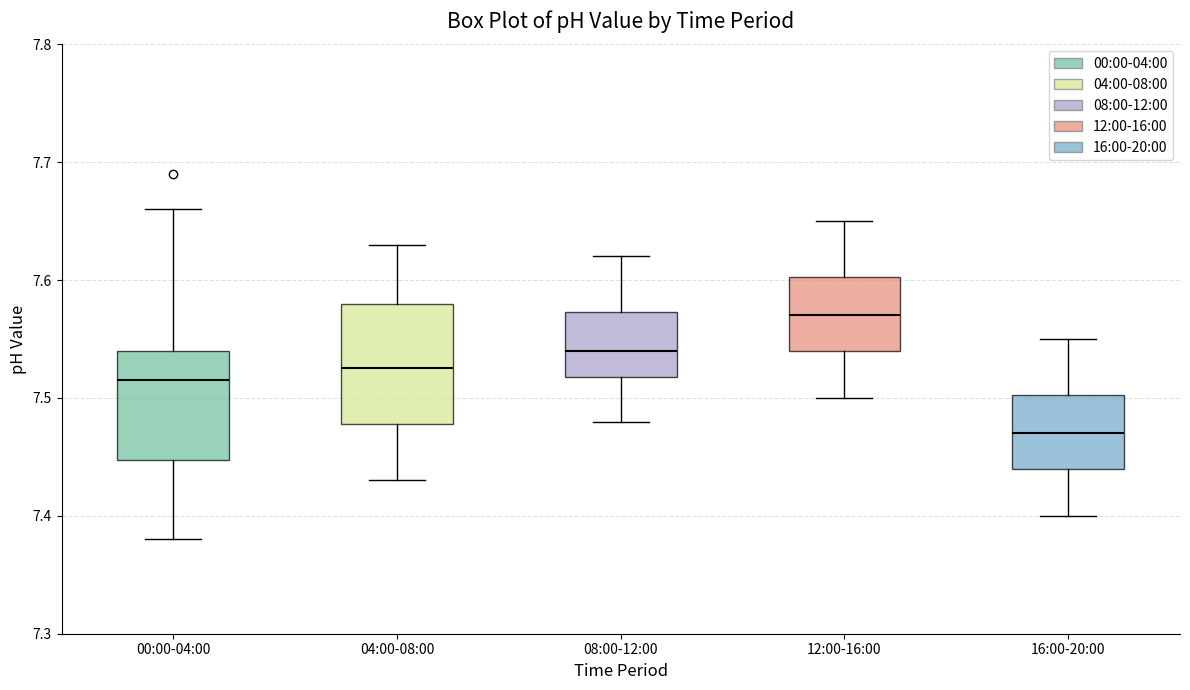

Reading left to right, read every box against the y-axis: the position of its median line, the range the box covers, and the ends of its whiskers. The values are not printed on the chart, so give them approximately, as read against the axis.

00:00-04:00: median 7.52, box 7.45 to 7.54, whiskers 7.38 to 7.66
04:00-08:00: median 7.53, box 7.48 to 7.58, whiskers 7.43 to 7.63
08:00-12:00: median 7.54, box 7.52 to 7.57, whiskers 7.48 to 7.62
12:00-16:00: median 7.57, box 7.54 to 7.60, whiskers 7.50 to 7.65
16:00-20:00: median 7.47, box 7.44 to 7.50, whiskers 7.40 to 7.55